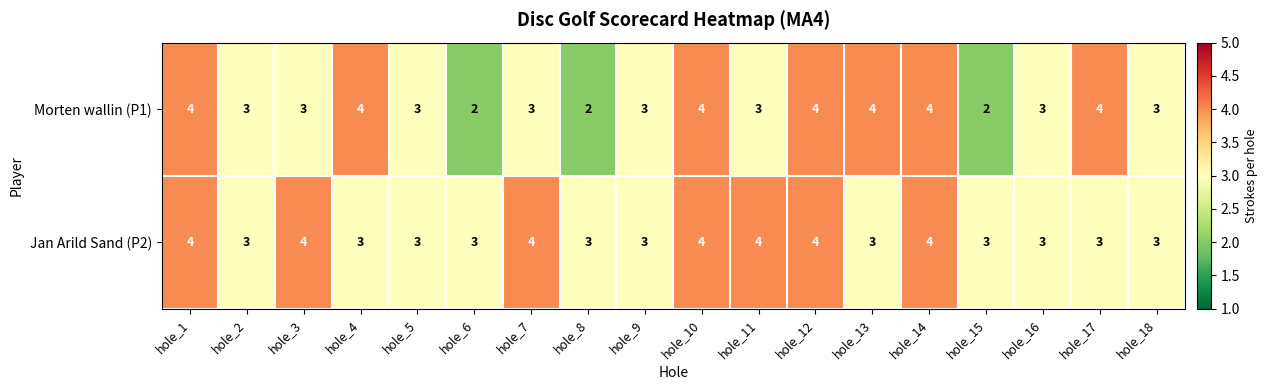

What is the sum of the Jan Arild Sand (P2) values at hole_12 and hole_7?

8